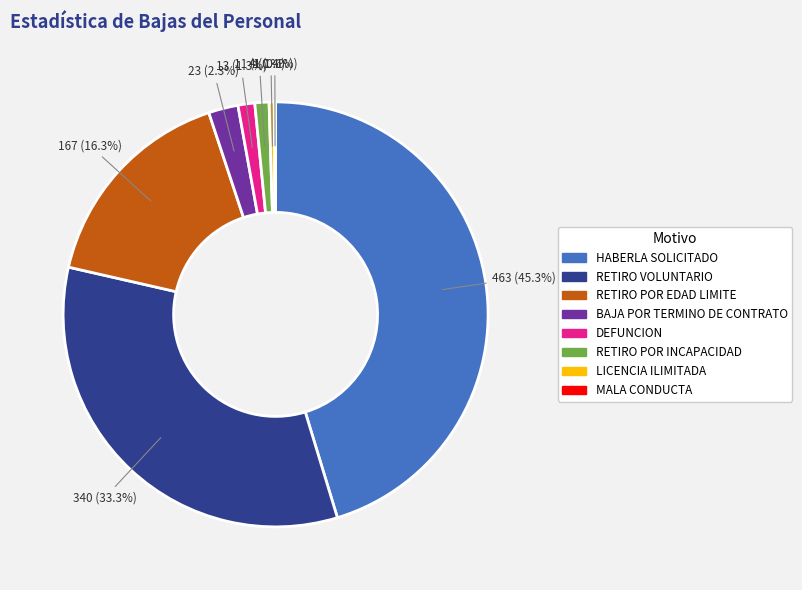

Is there a majority slice in this chart?

No